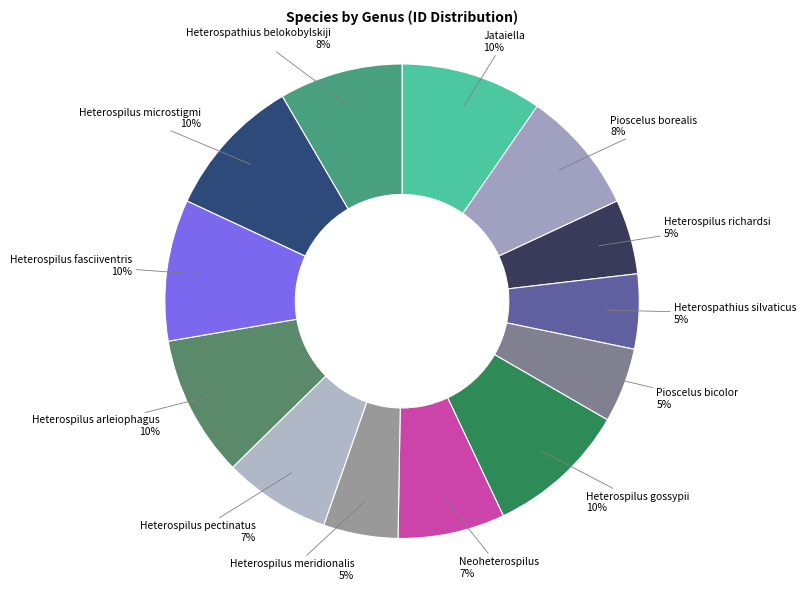

How many segments does this pie chart have?

13